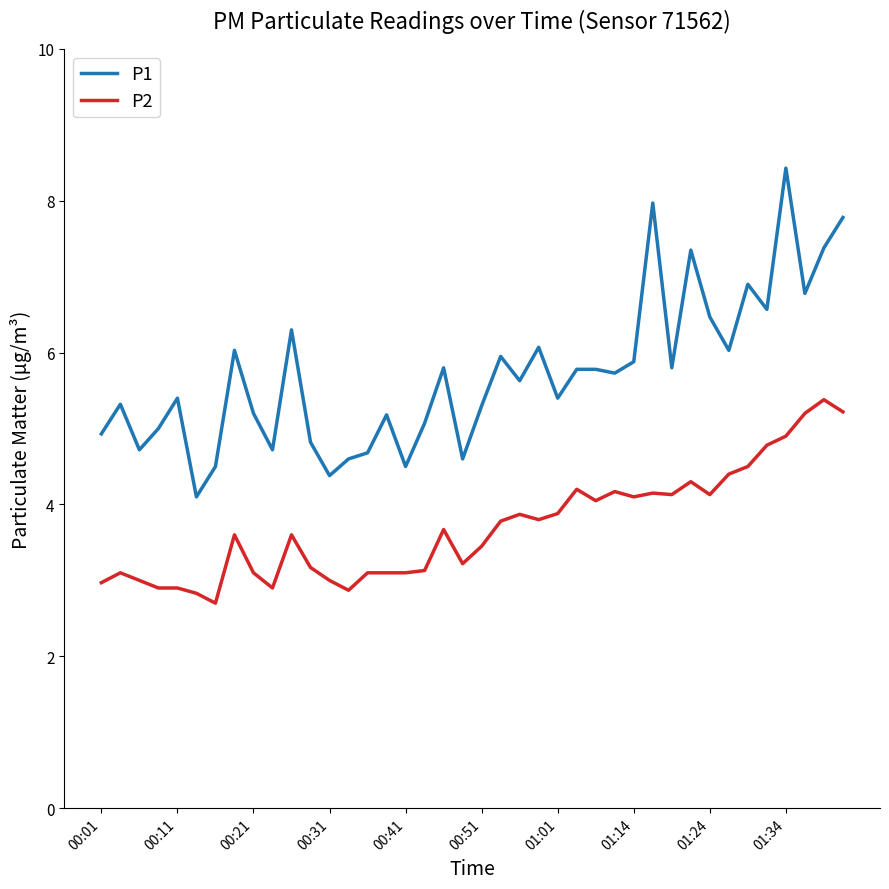

What is the difference between the maximum and minimum values in the P2 series?

2.7